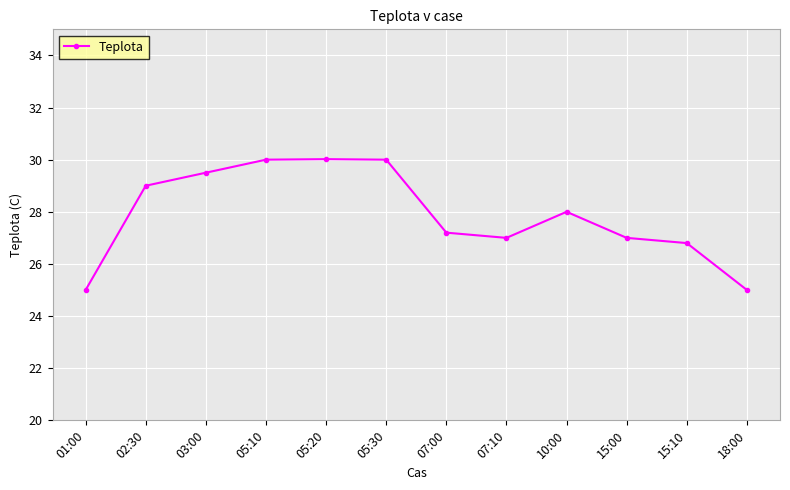

The chart shows a value of 27.2 at 07:00. True or false?

True